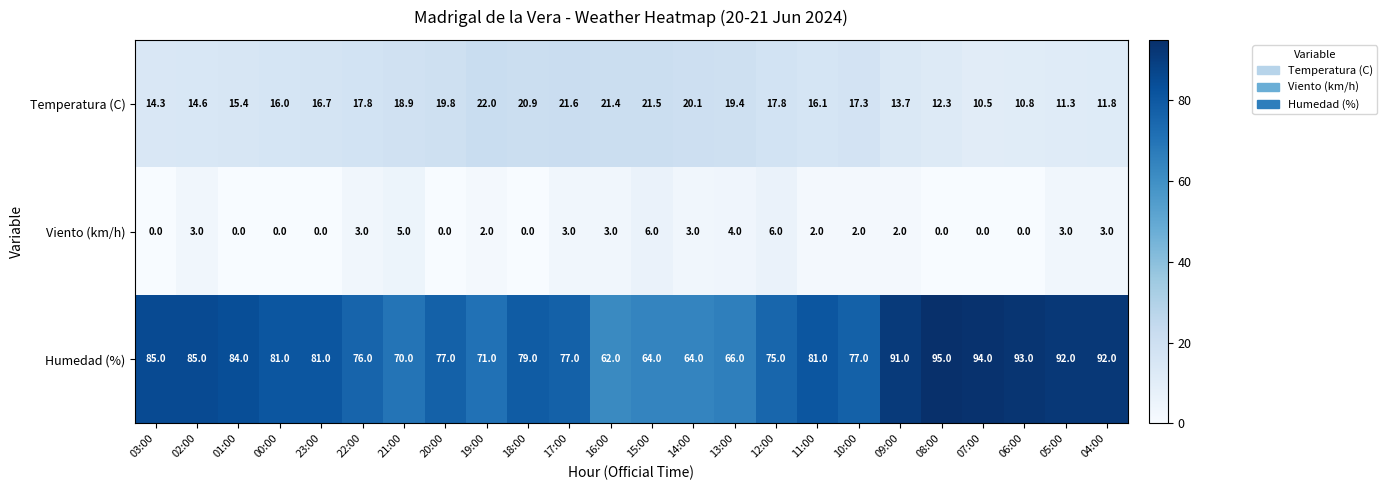

True or false: Humedad (%) has a value of 118.3 at 13:00.

False